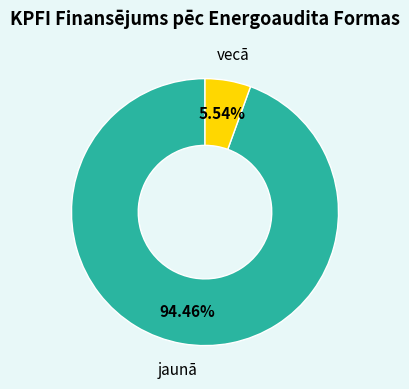

Is there a majority slice in this chart?

Yes